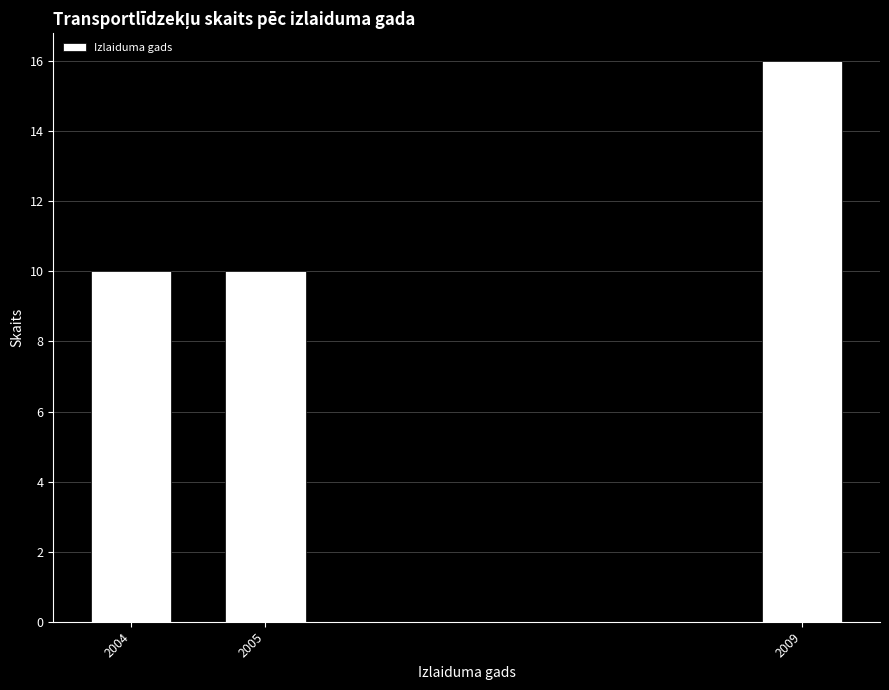

Reading left to right, list all the values displayed in this chart.

2004=10	2005=10	2009=16